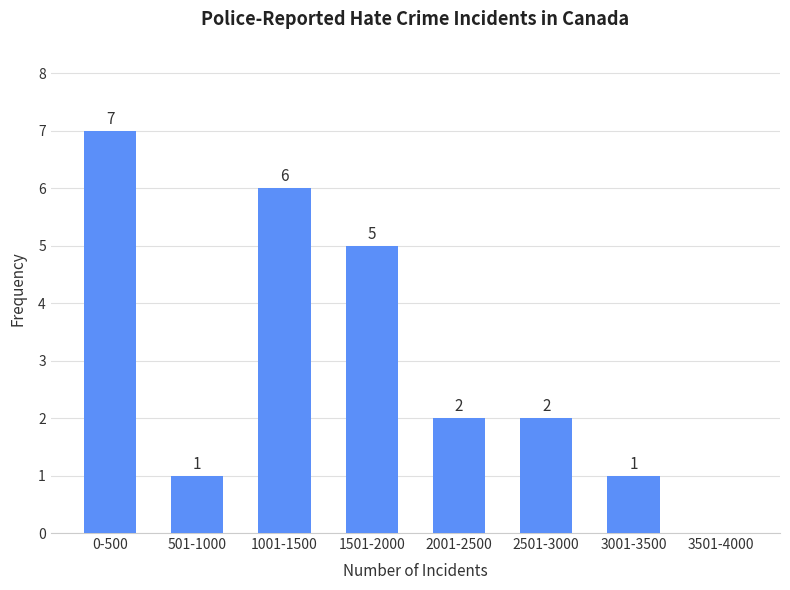

Reading left to right, list all the values displayed in this chart.

0-500=7	501-1000=1	1001-1500=6	1501-2000=5	2001-2500=2	2501-3000=2	3001-3500=1	3501-4000=0